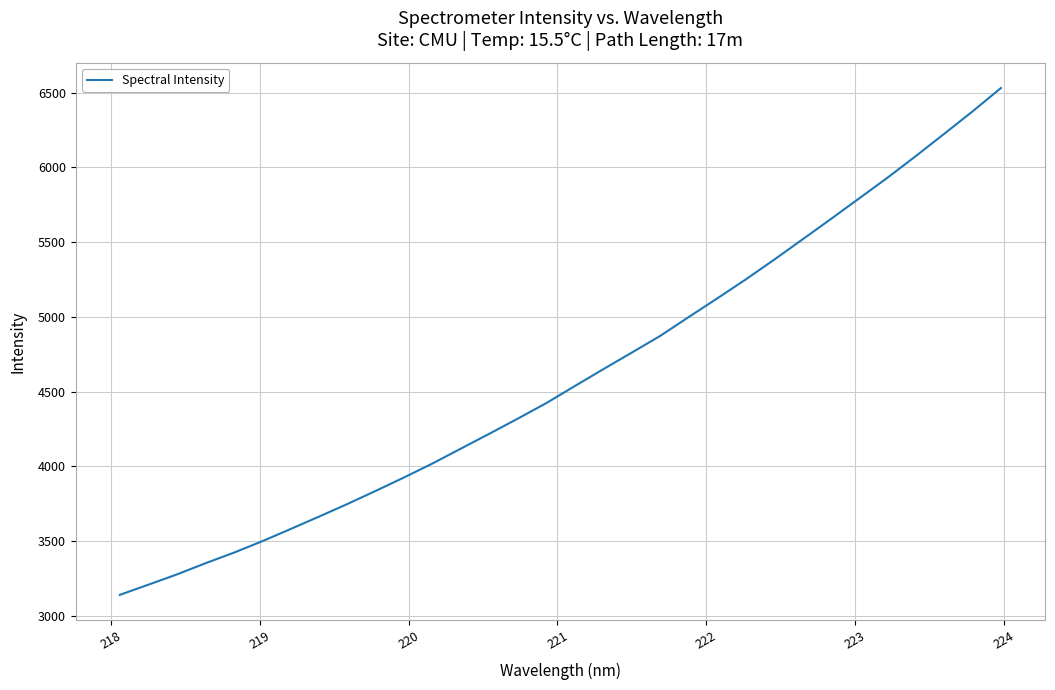

What is the minimum value shown in the chart?

3140.0